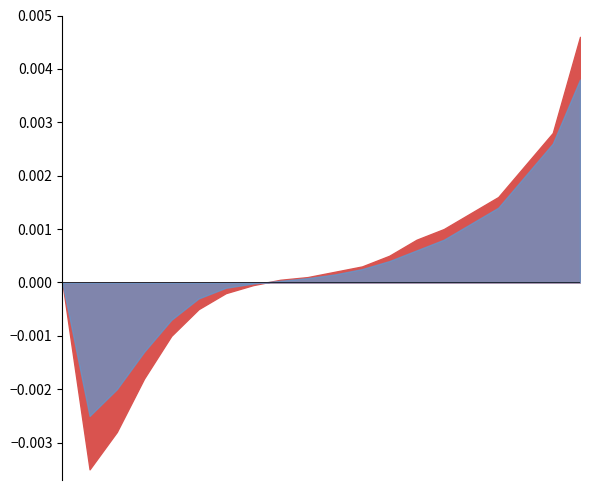

Which has a higher value, 10 or 13?

13